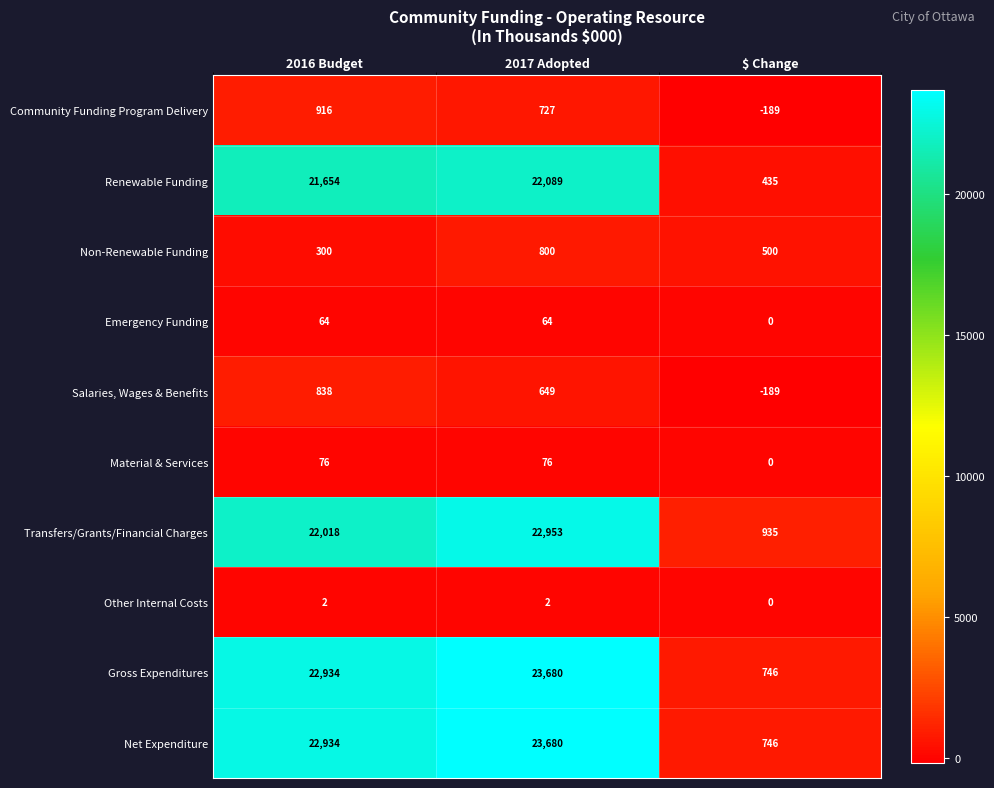

Is the value of Emergency Funding at 2016 Budget greater than the value of Material & Services at 2017 Adopted?

No